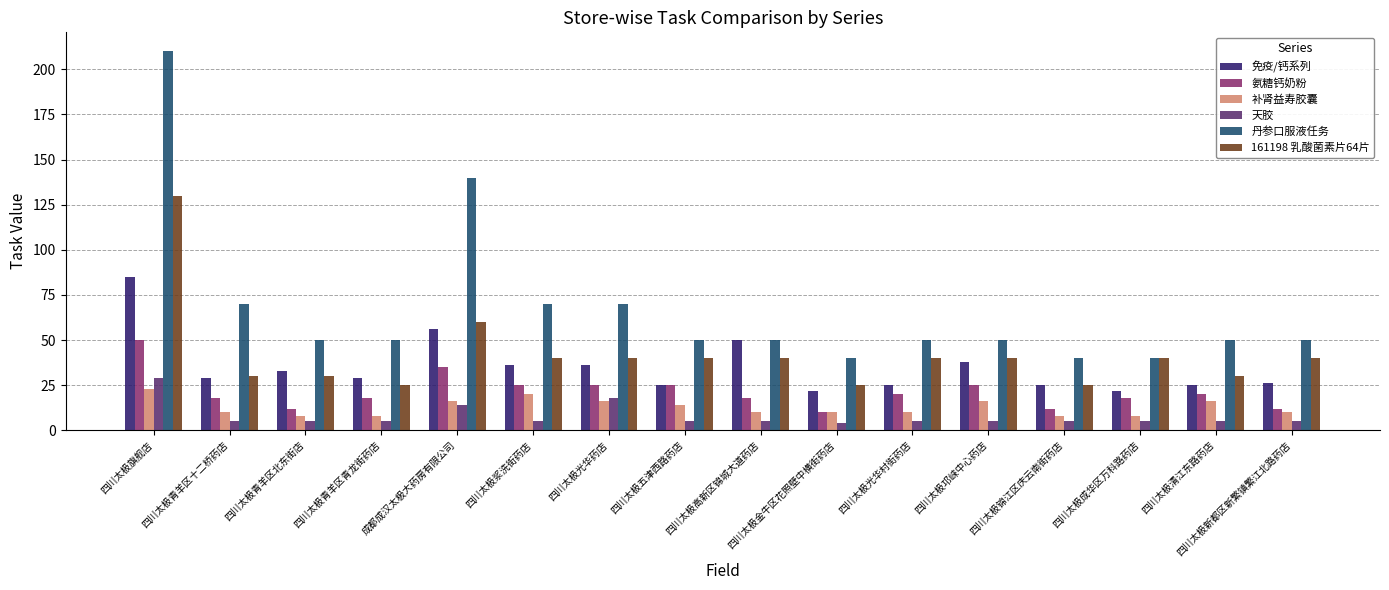

What is the highest value of the 161198 乳酸菌素片64片 series?

130